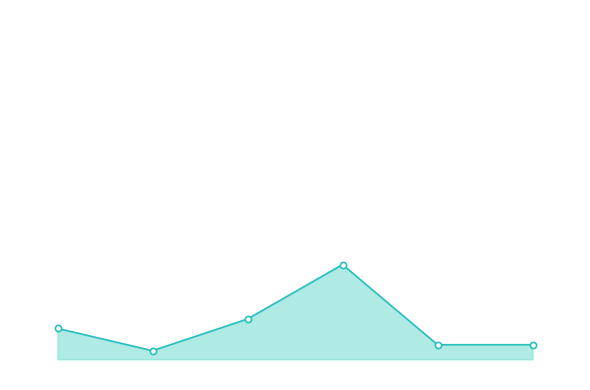

What are all the series names shown in the legend?

Total Wages line, Total Wages points